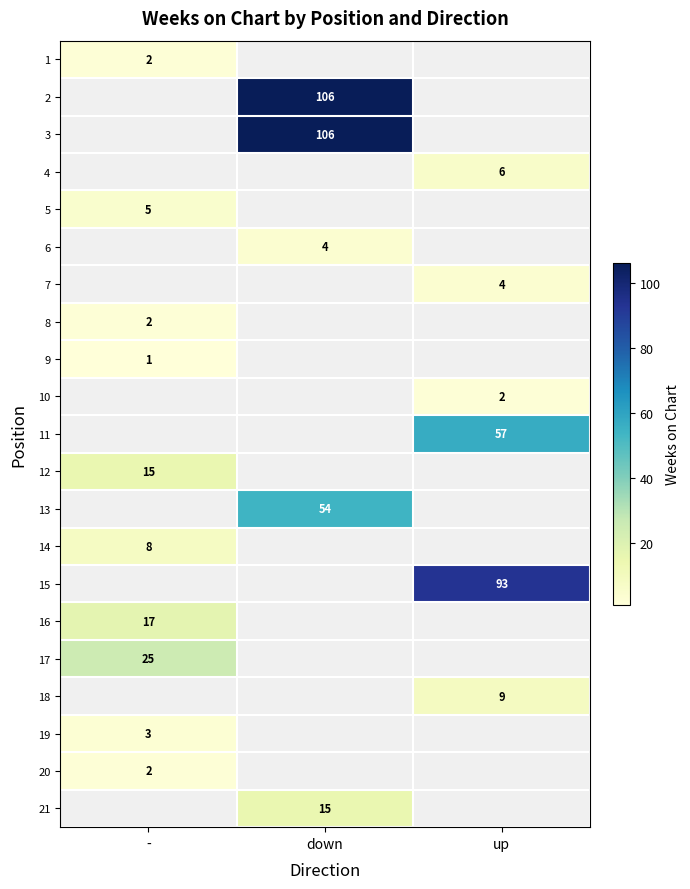

The 10 series shows 1 at up. True or false?

False